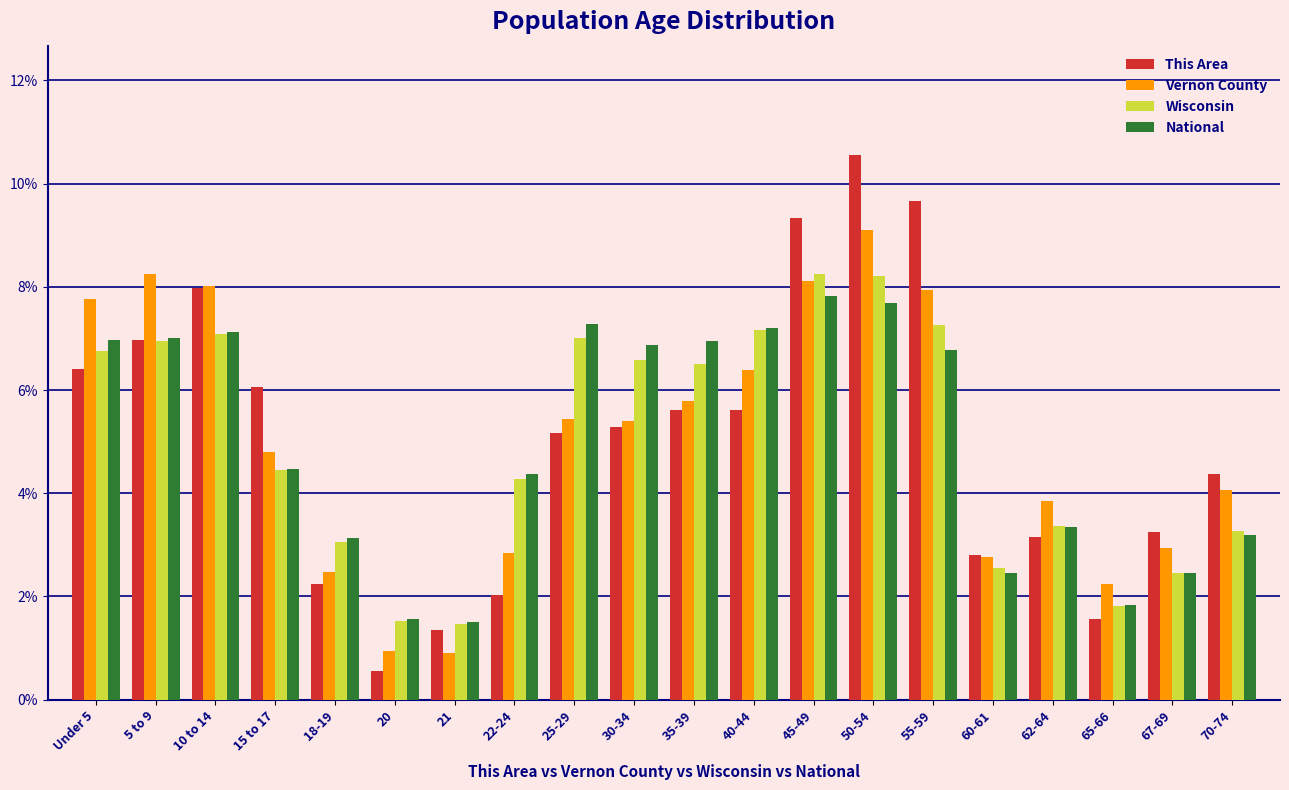

What is the minimum value shown in the chart?

0.6